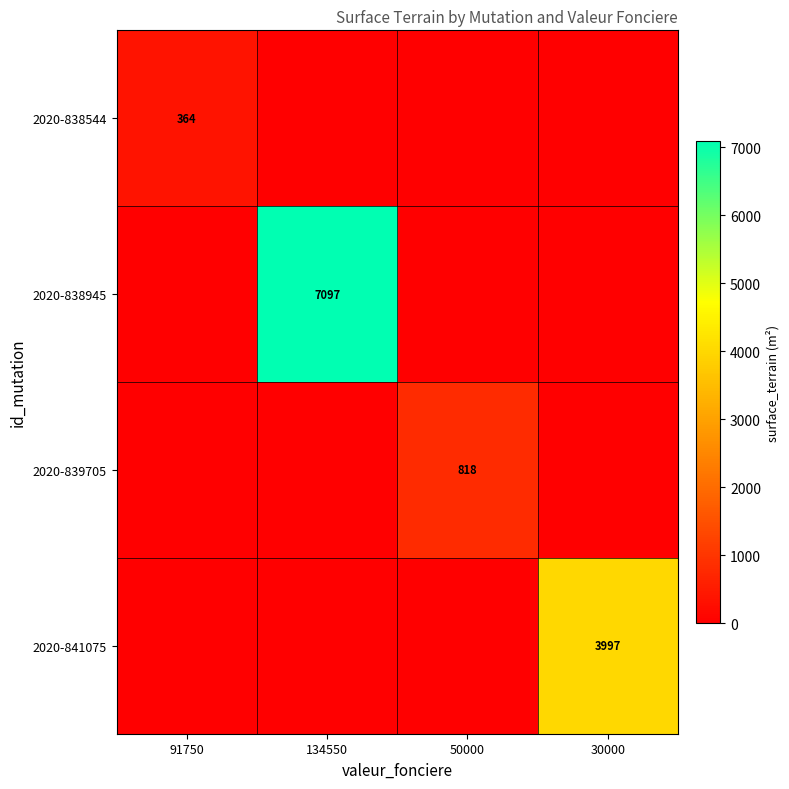

The 2020-841075 series shows 5363 at 30000. True or false?

False